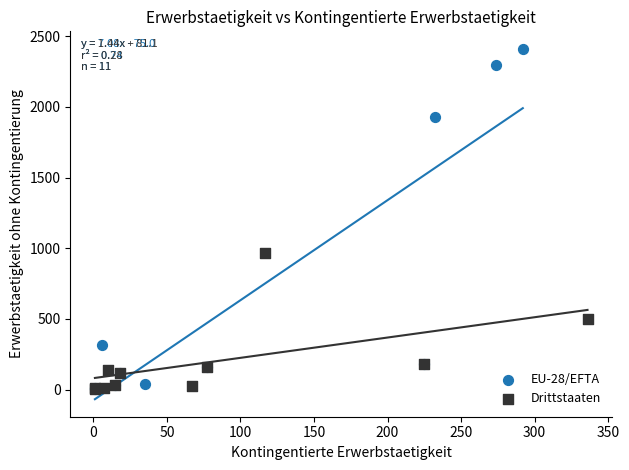

Which series reaches the maximum Y coordinate?

EU-28/EFTA